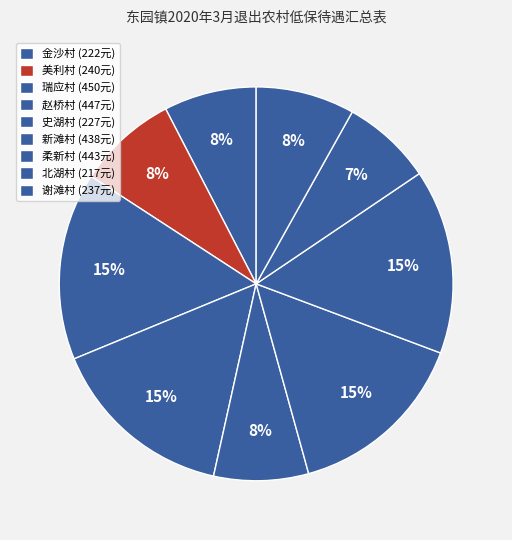

What percentage is the 金沙村 slice, to the nearest percent?

8%